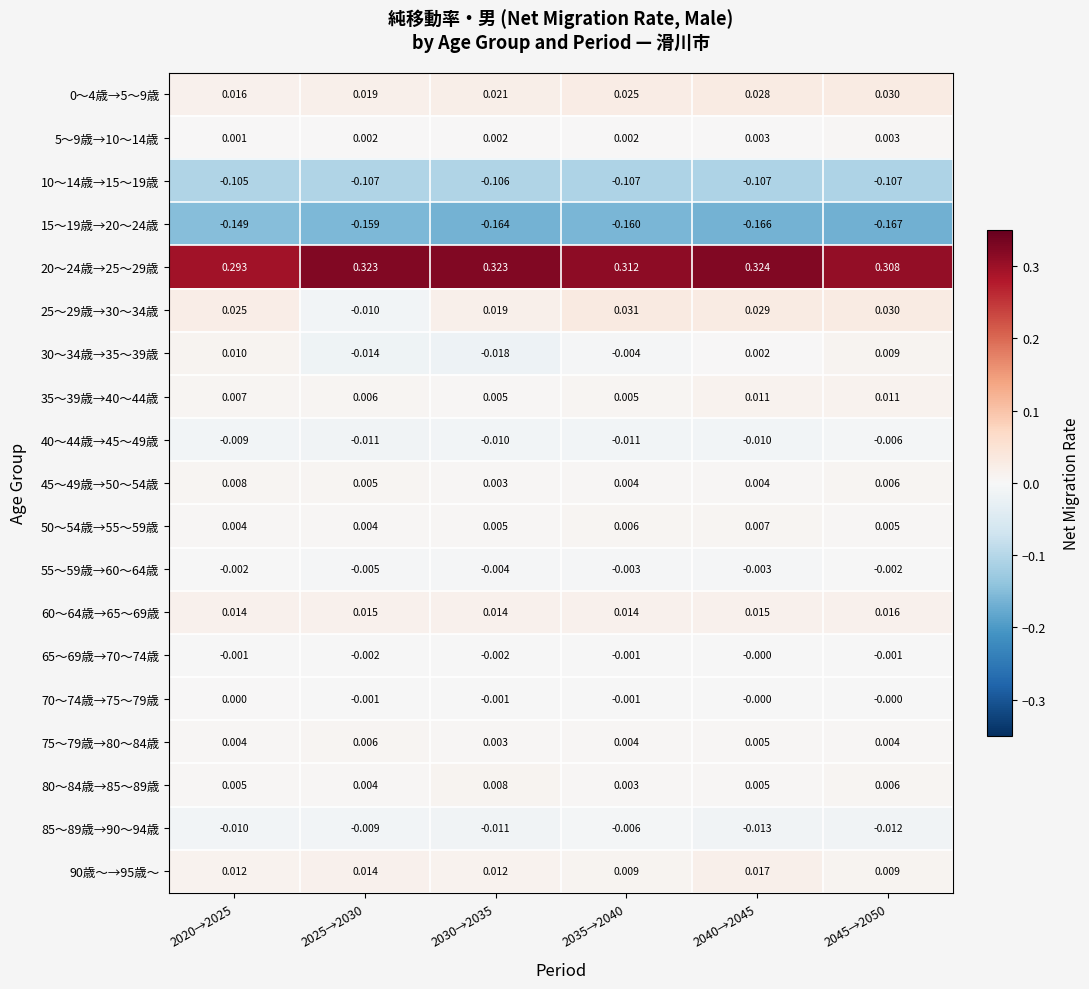

What is the total value across all series at 2035→2040?

0.1